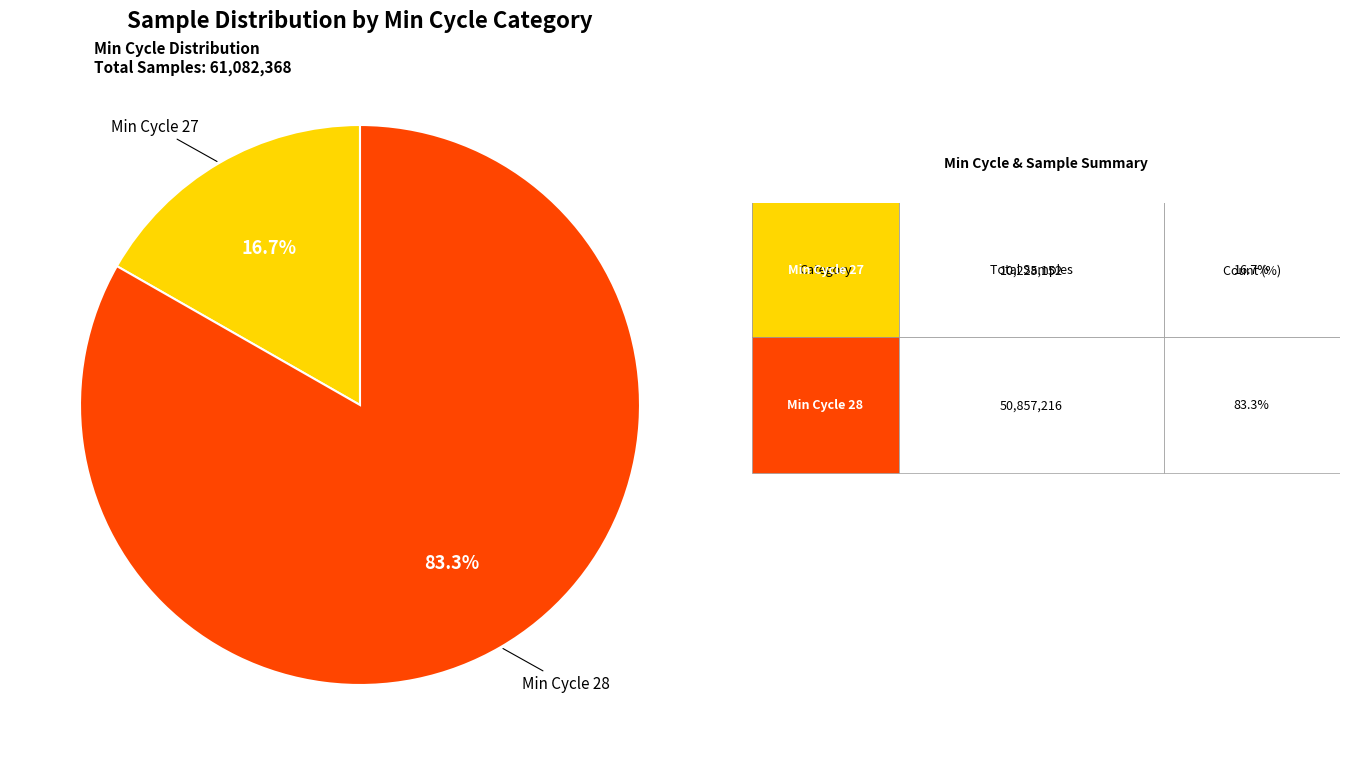

Is there any slice that represents more than half of the pie?

Yes